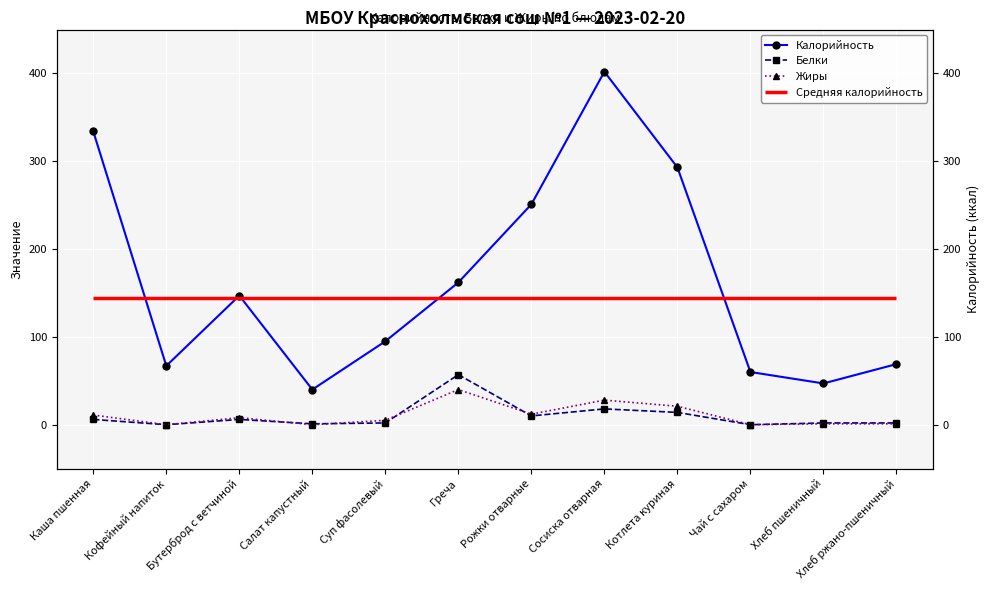

How many data points in Белки are less than 6?

6